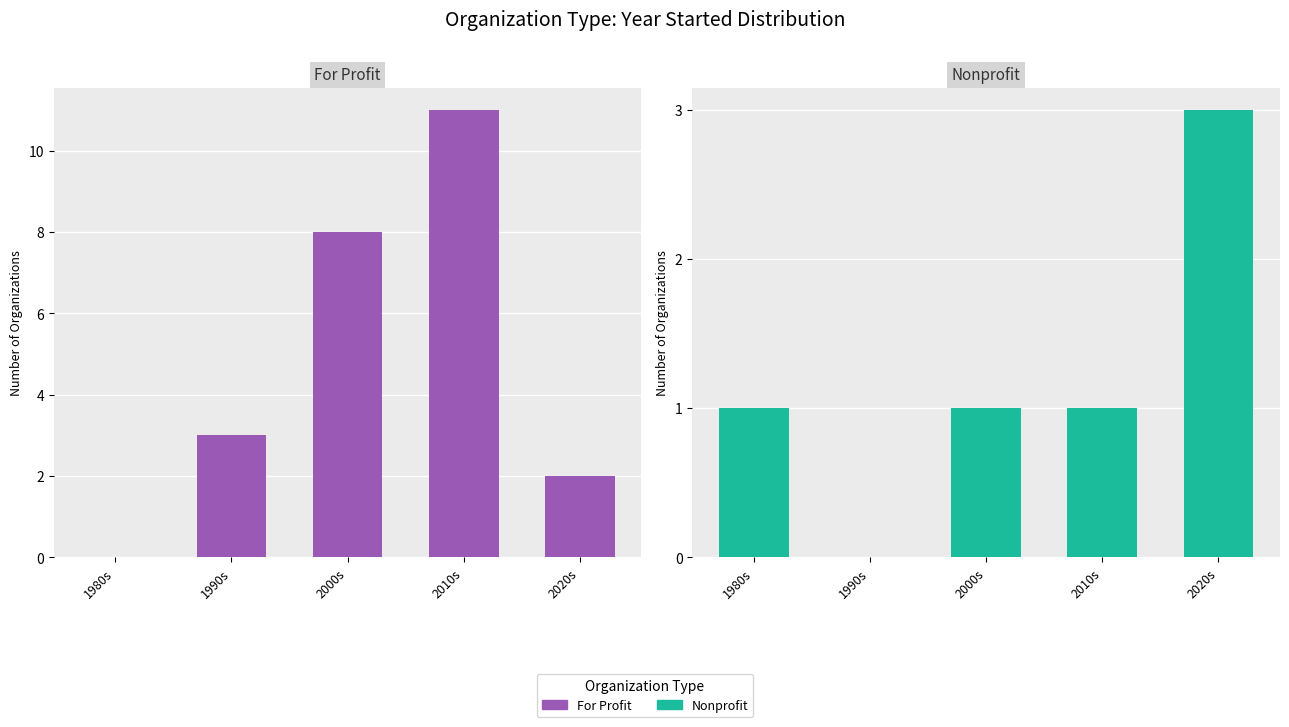

What is the total value across all series at 2000s?

9